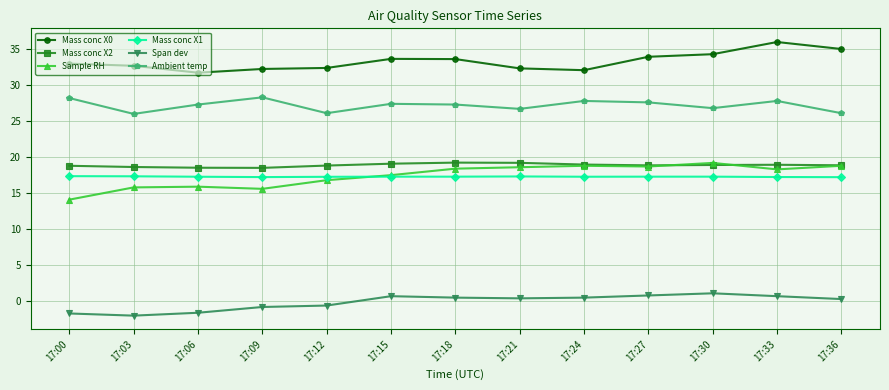

The Sample RH series shows 24.0 at 17:00. True or false?

False